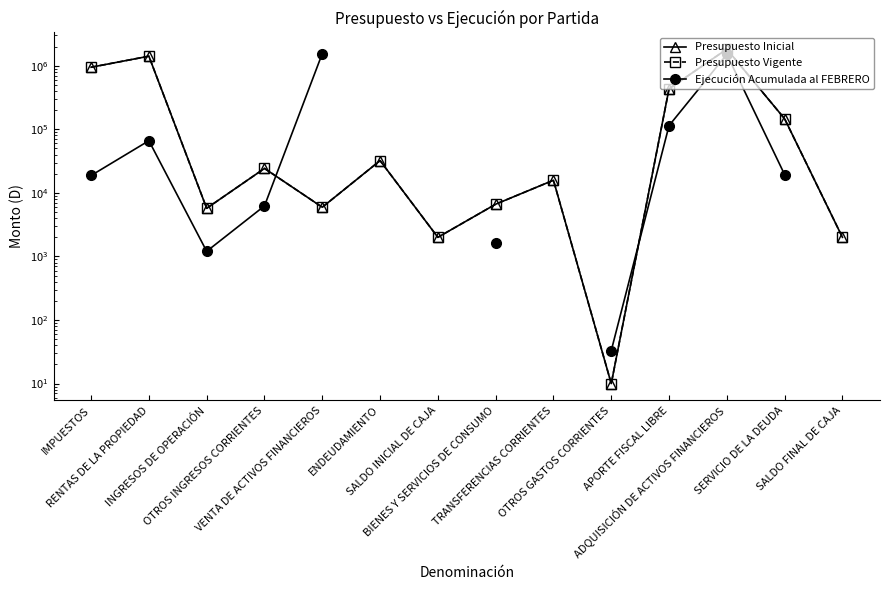

The value of Presupuesto Inicial at INGRESOS DE OPERACIÓN is 5721.0. True or false?

True